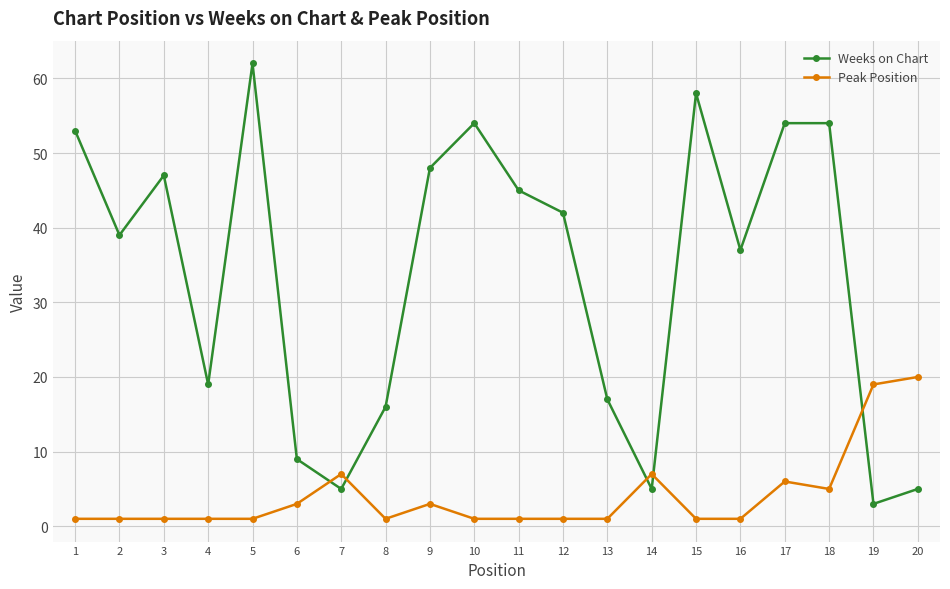

True or false: Weeks on Chart has more than 1 interior local peaks.

True